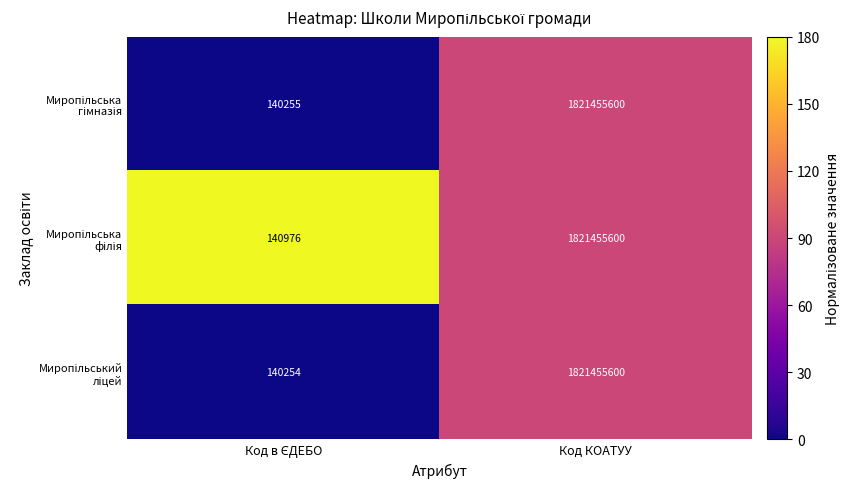

What is the total value across all series at Код КОАТУУ?

5464366800